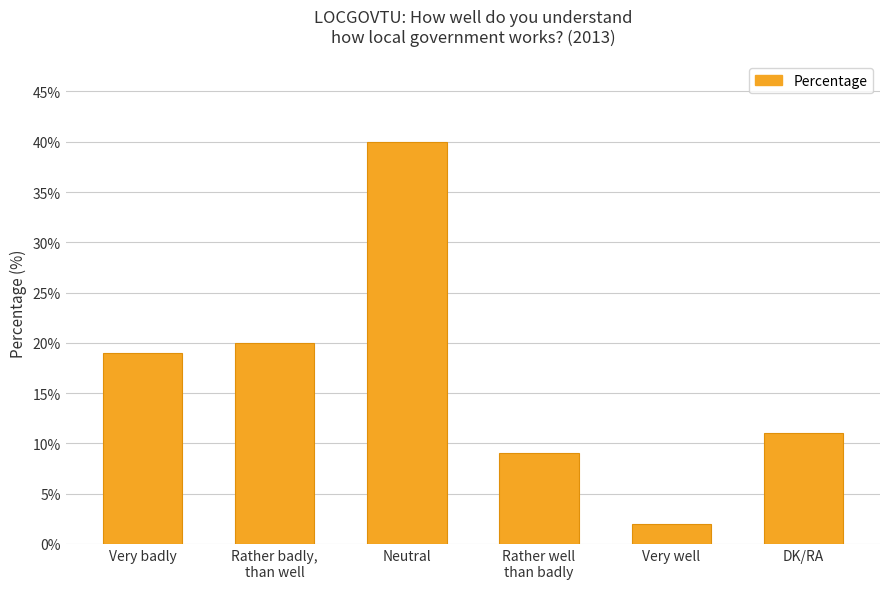

How many bars are there in total?

6